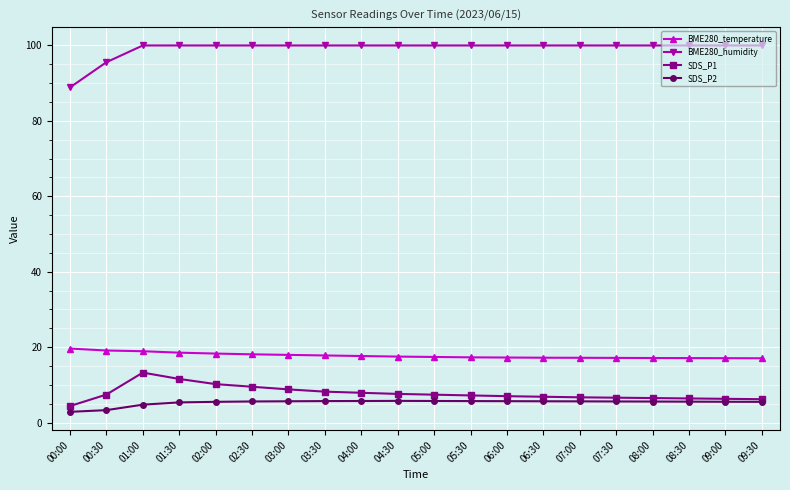

True or false: BME280_temperature and SDS_P1 cross at least once.

False